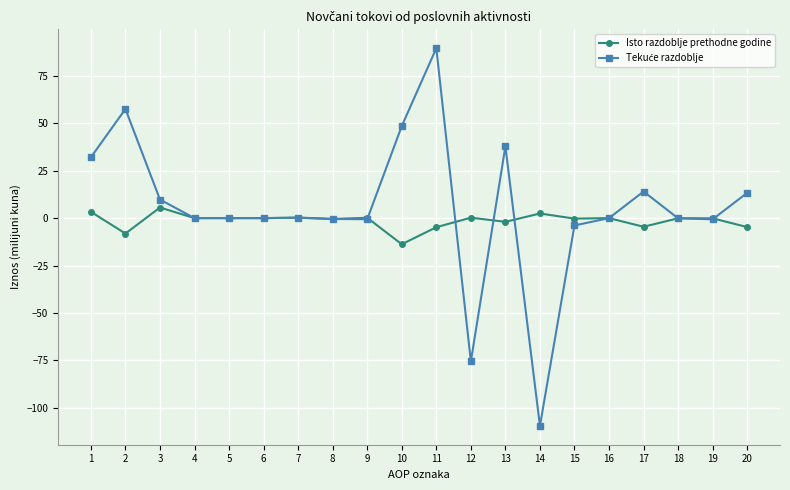

True or false: Isto razdoblje prethodne godine has a value of -0.3 at 15.

True